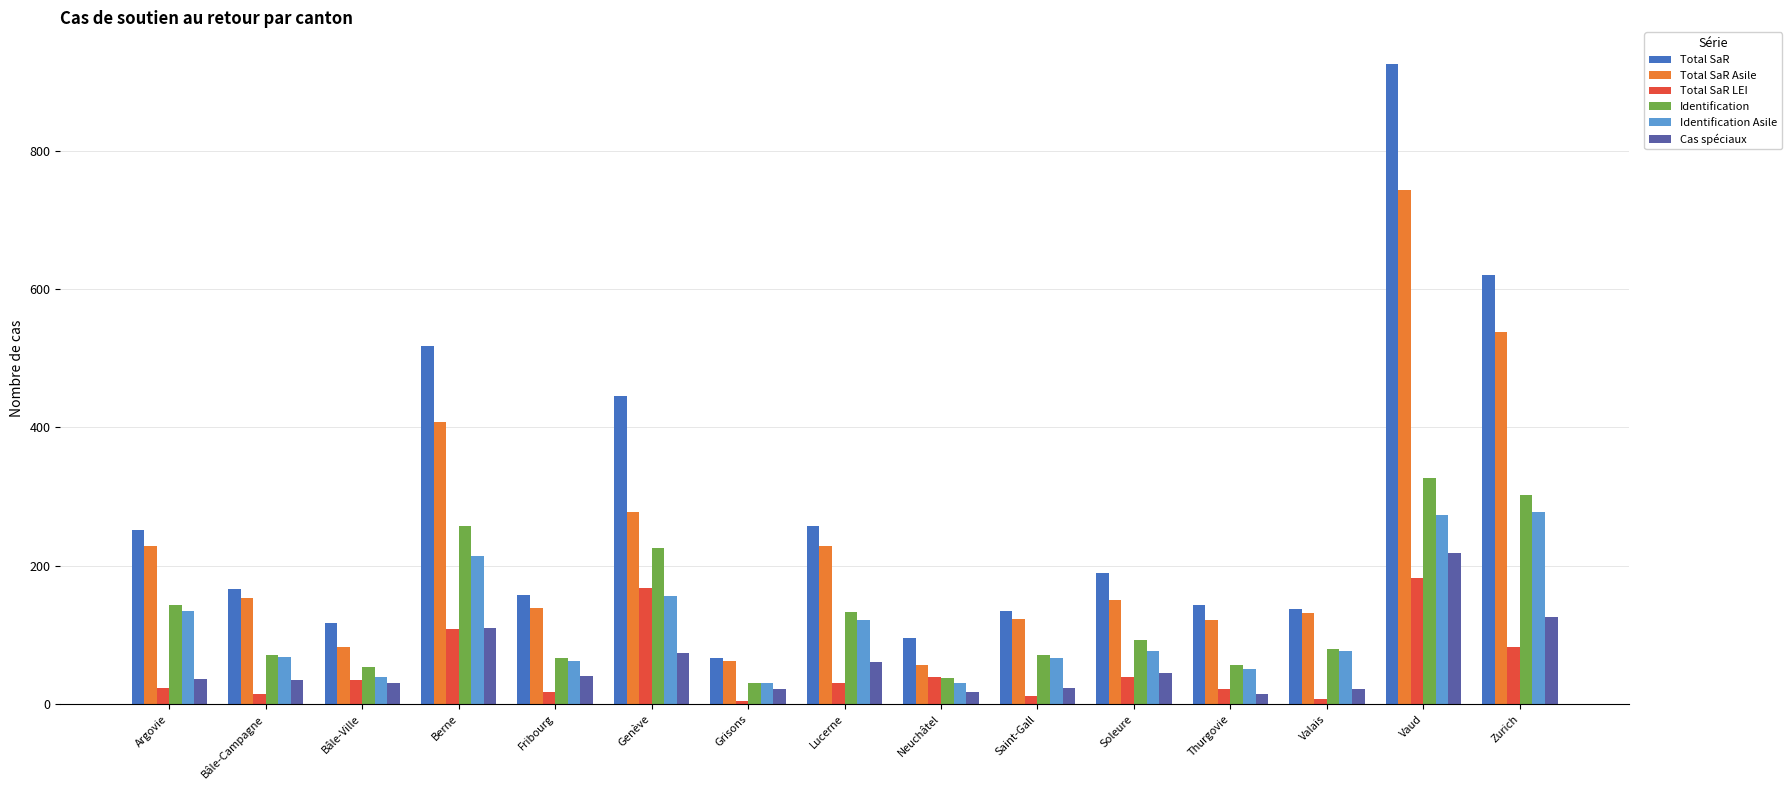

Where does the Total SaR LEI series first go above 30?

Bâle-Ville